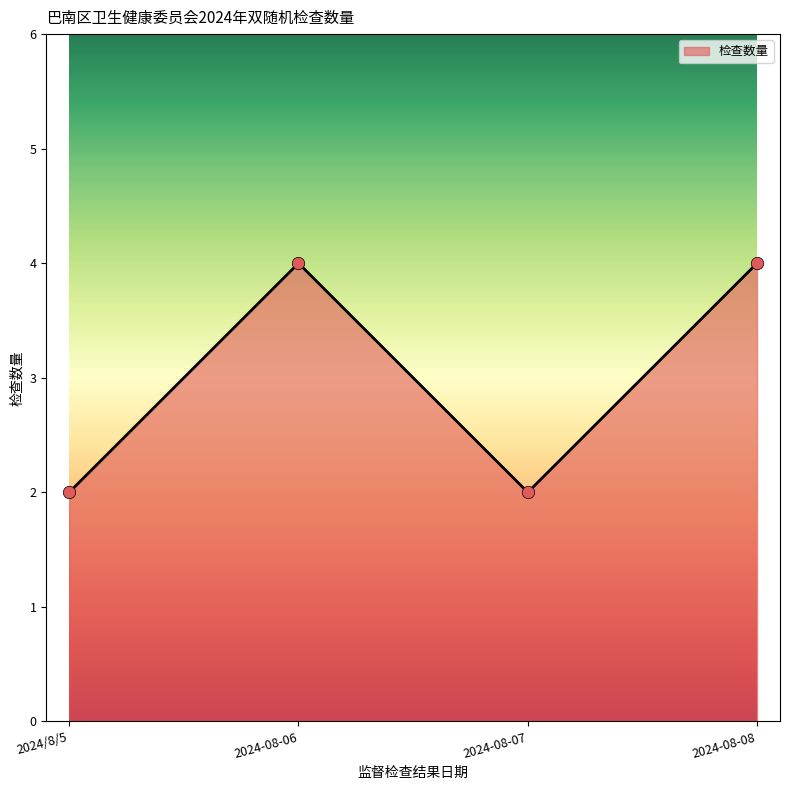

Between 2024-08-08 and 2024-08-07, which is larger?

2024-08-08